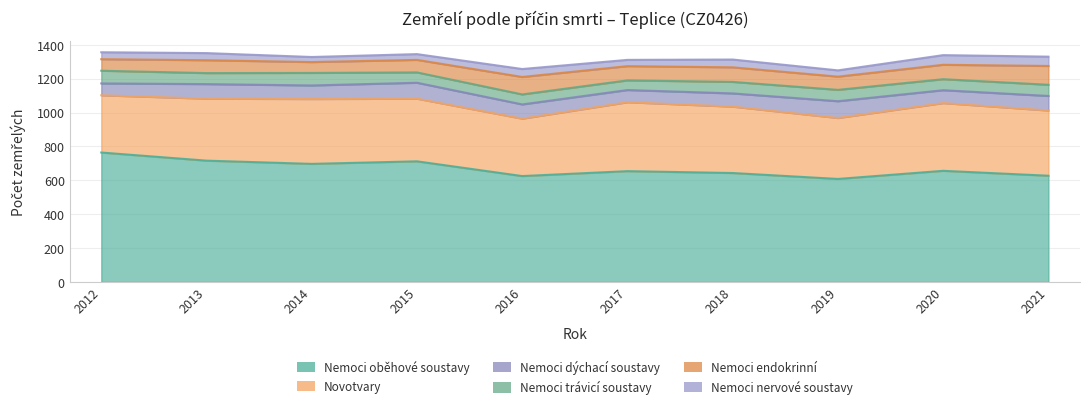

True or false: Nemoci nervové soustavy and Nemoci endokrinní intersect in this chart.

False